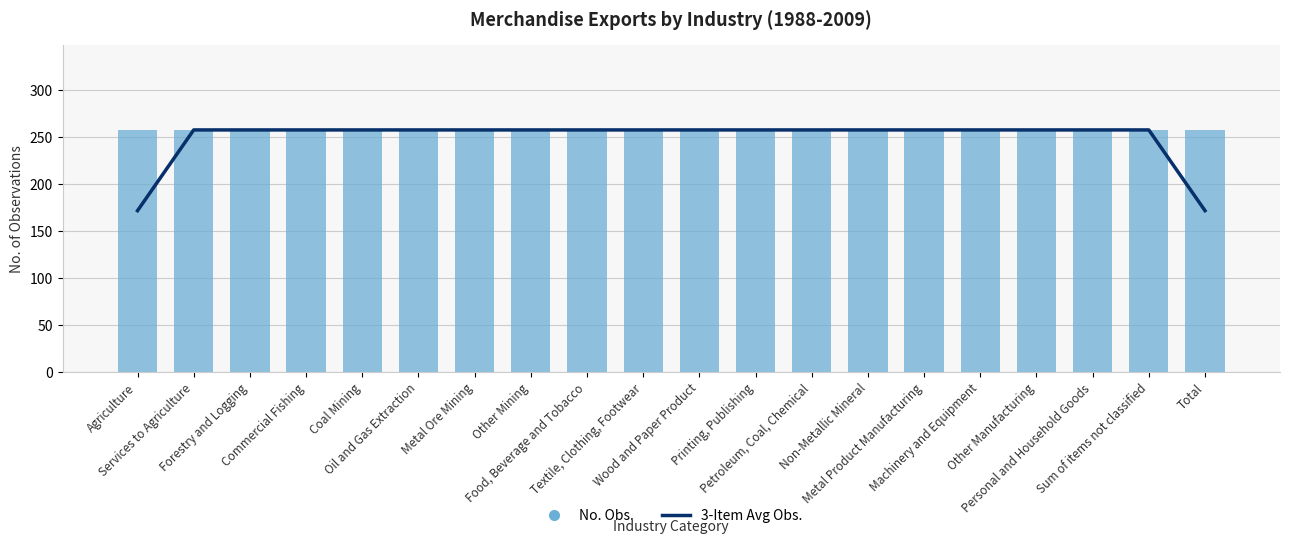

Which series changed the most between Services to Agriculture and Other Manufacturing?

3-Item Avg Obs.